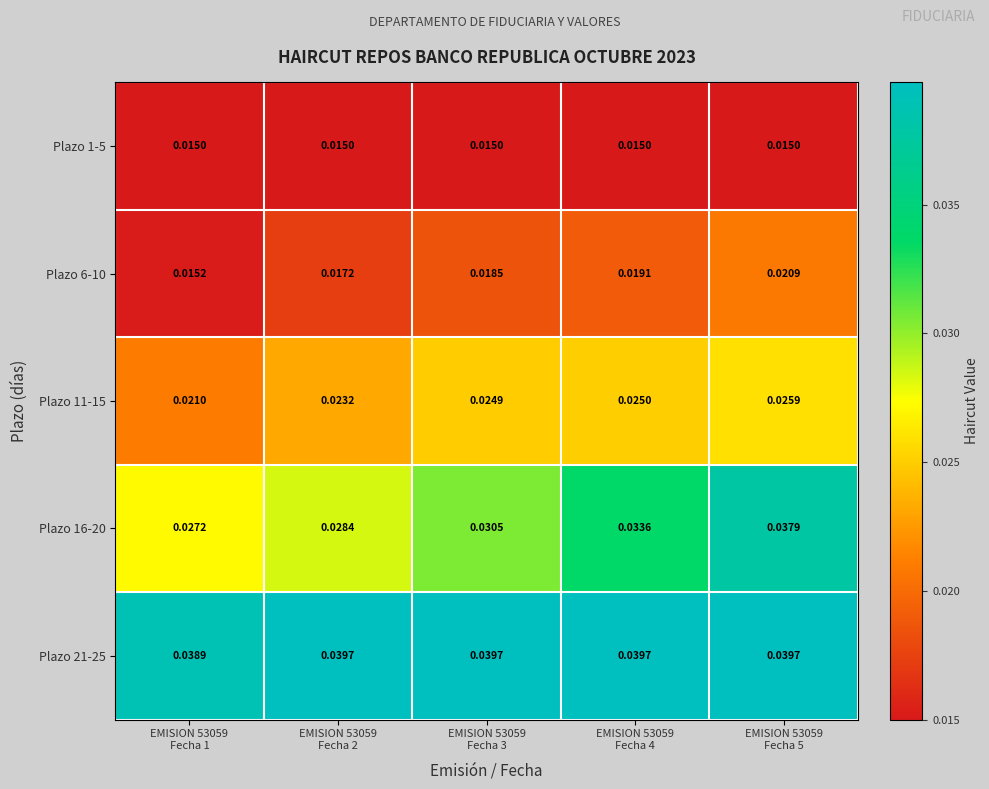

Count the number of categories in the chart.

5